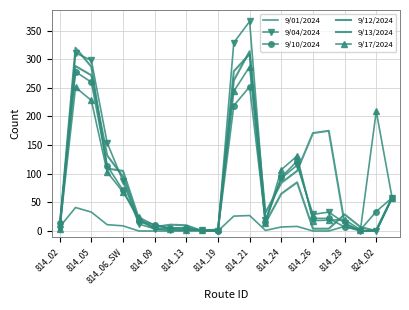

How many times do 9/12/2024 and 9/04/2024 cross each other?

8